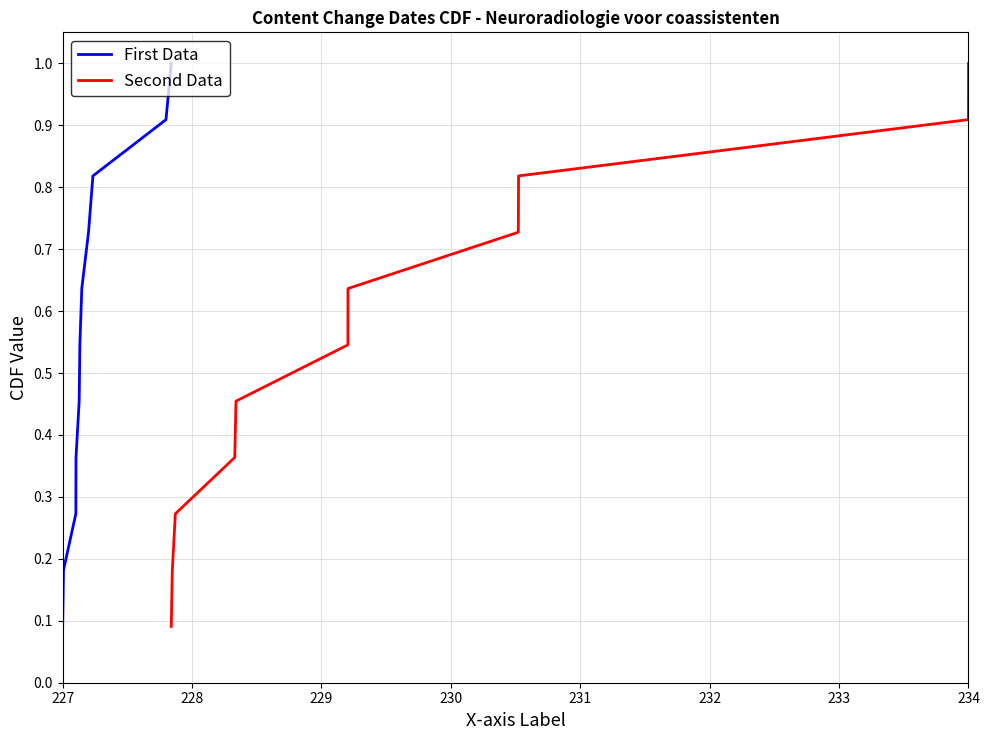

True or false: Second Data and First Data cross at least once.

False